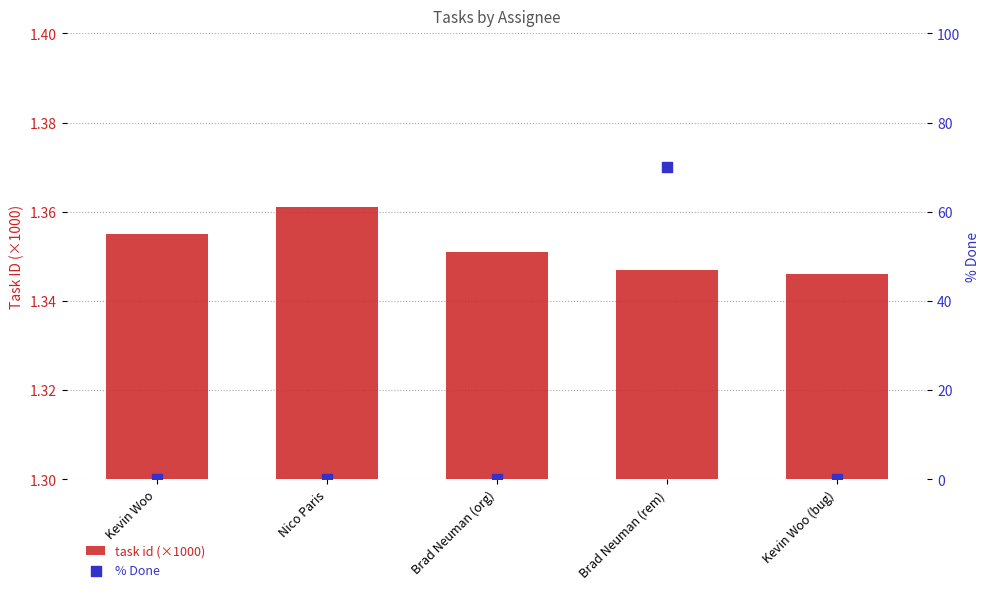

Which series contains the highest Y value?

% Done